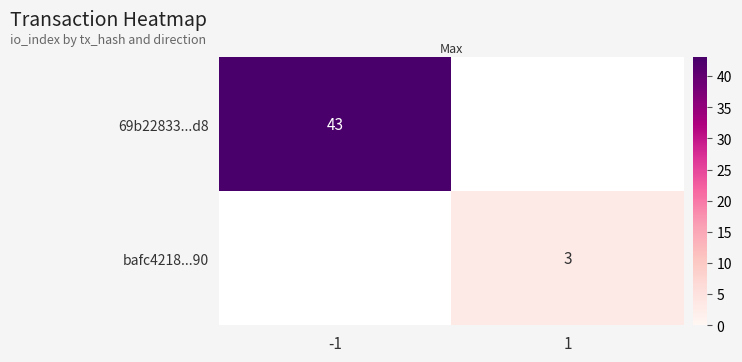

Is it true that 69b22833...d8 equals 43 at -1?

True